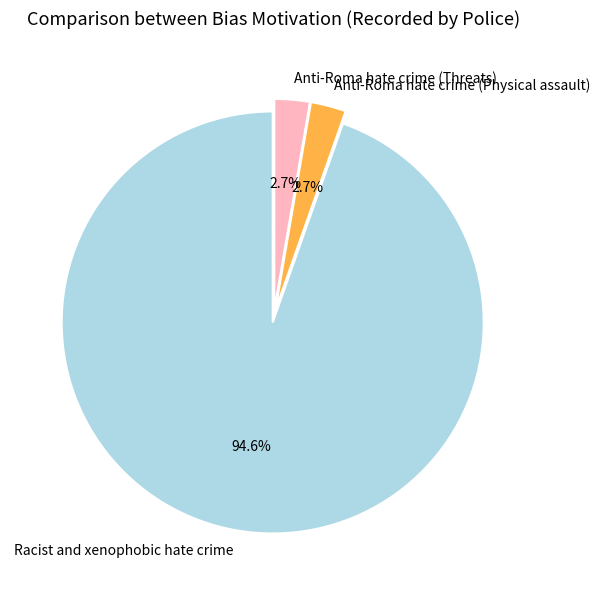

To the nearest percent, what is the combined percentage of Anti-Roma hate crime (Physical assault) and Racist and xenophobic hate crime?

97%